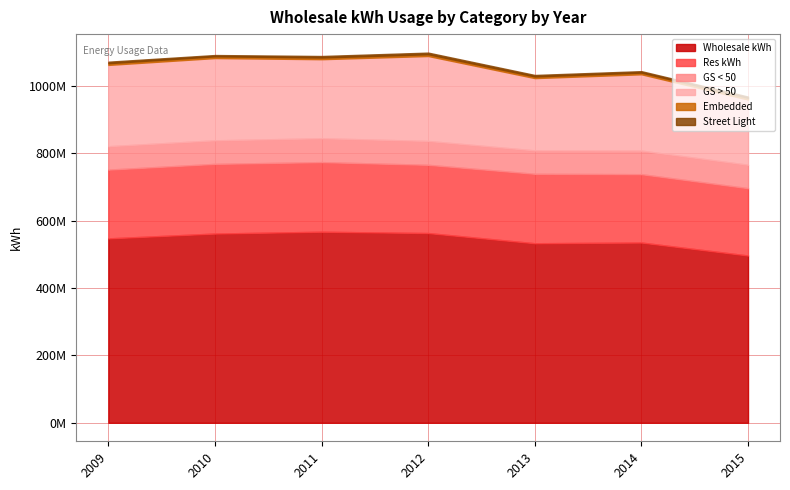

Rank the series by their maximum value, from highest to lowest.

Wholesale kWh, GS > 50, Res kWh, GS < 50, Embedded, Street Light